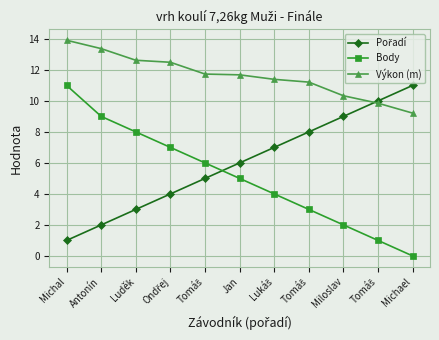

How many series are shown in this chart?

3